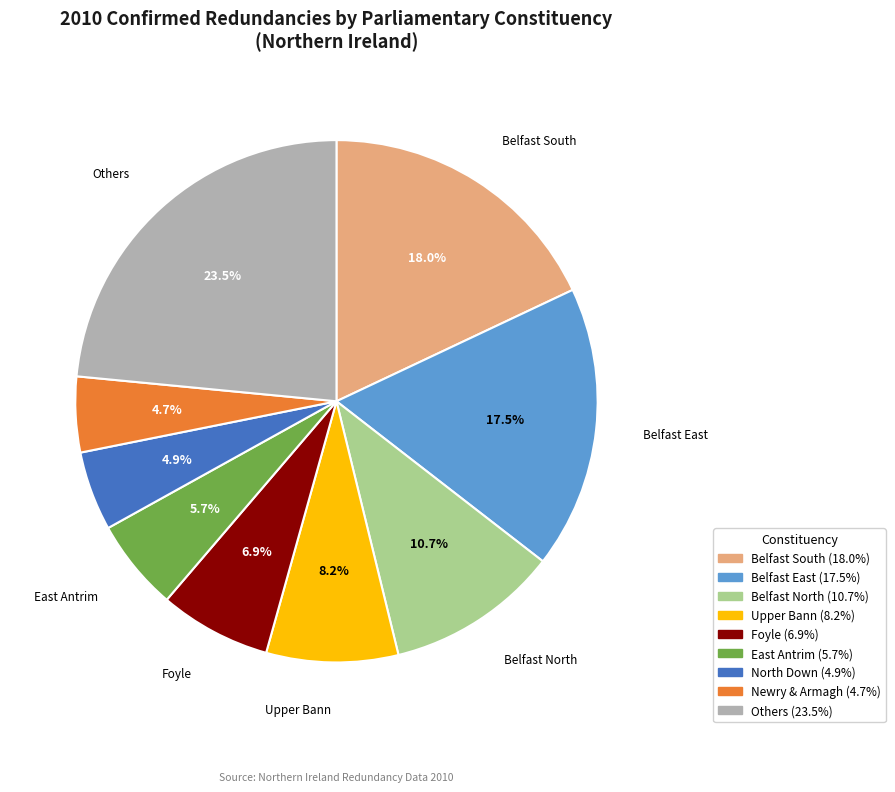

Does any single category account for the majority?

No